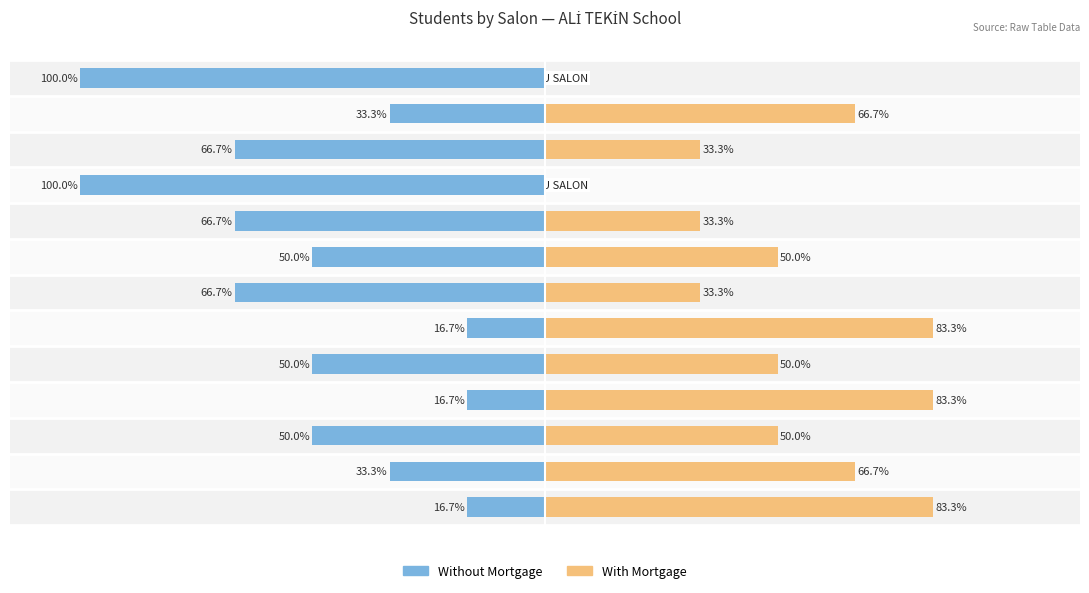

What is the label of the 8th bar from the left?

7